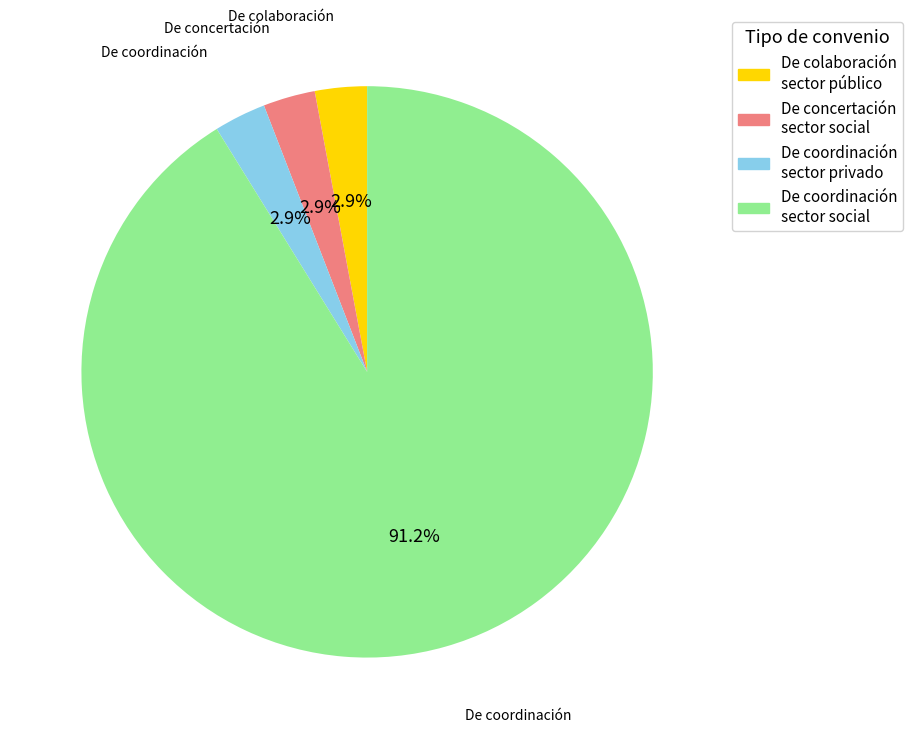

Does any single category account for the majority?

Yes